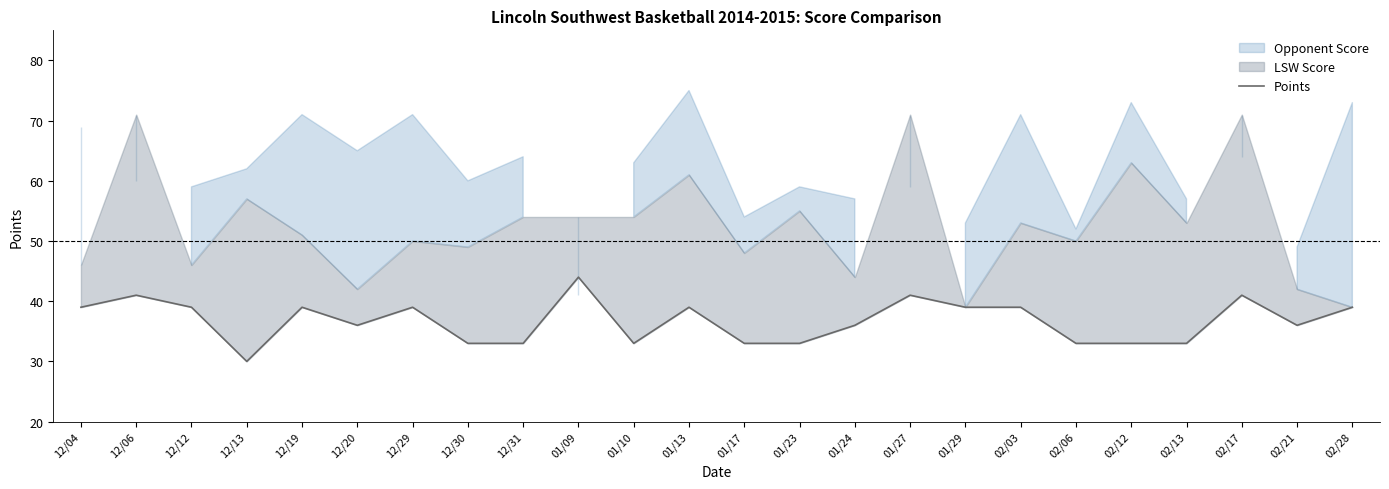

What is the value of the 18th point from the left?

39